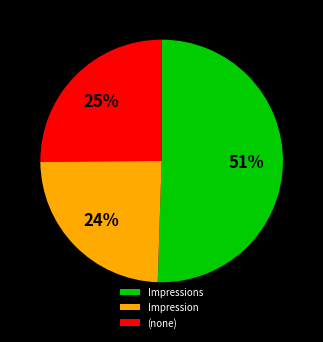

Is Impression the majority of the pie?

No